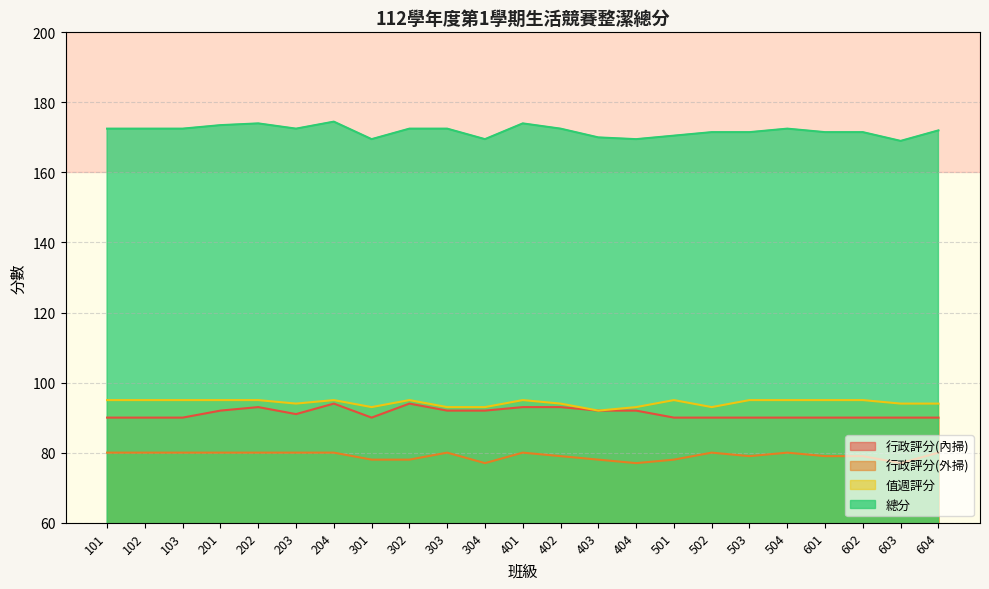

Which series has the largest range (max minus min)?

總分